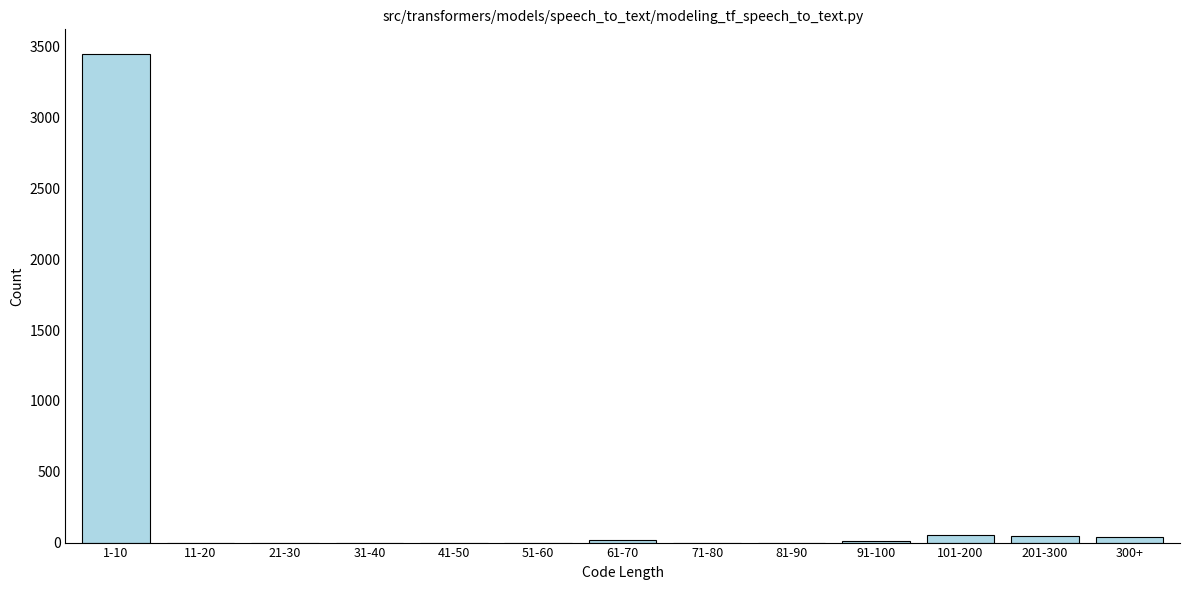

Is it true that the value at 21-30 is 0?

True